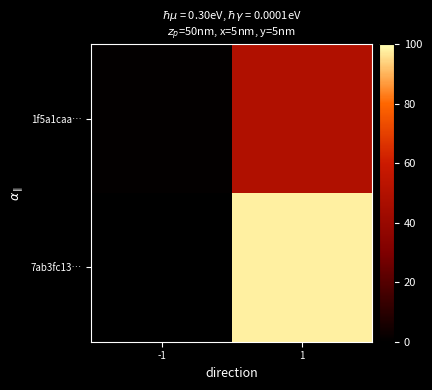

List the series in order of their overall mean, lowest first.

1f5a1caa…, 7ab3fc13…